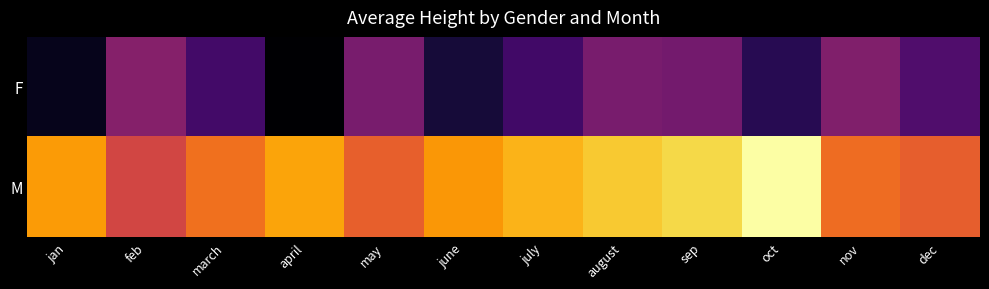

Which category has the lowest value across all series?

april